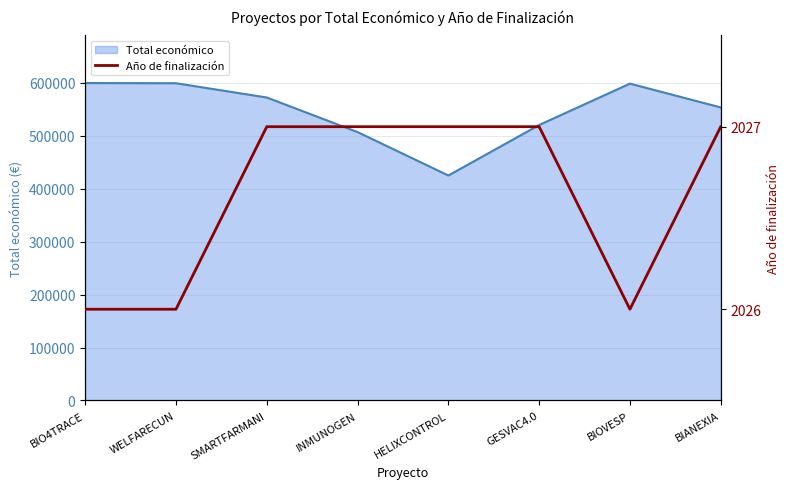

What position from the left is BIOVESP?

7